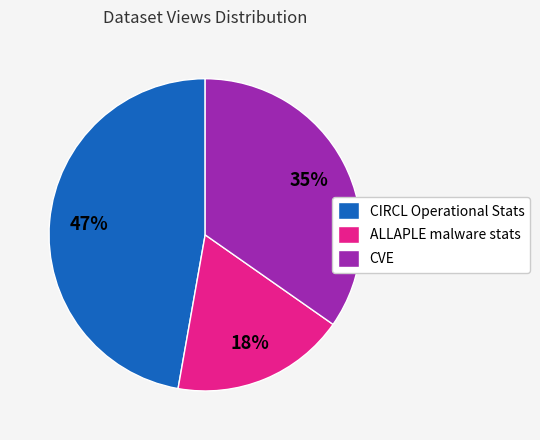

To the nearest percent, what is the average slice percentage?

33%